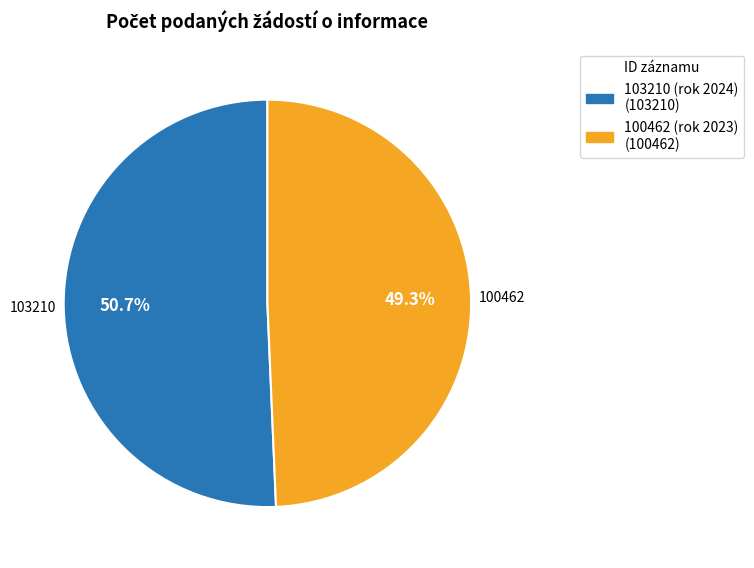

Is there a majority slice in this chart?

Yes